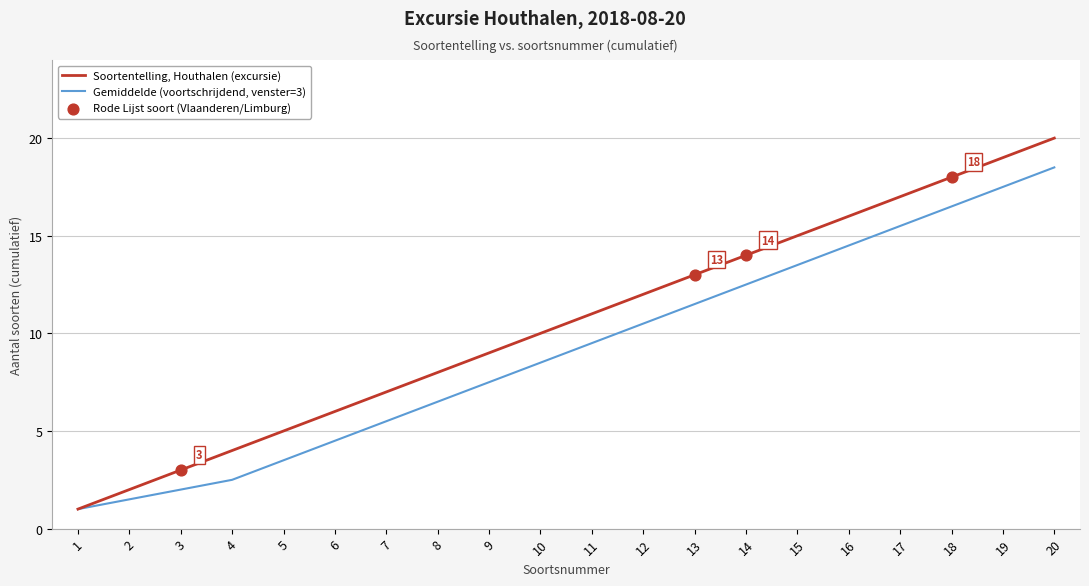

What is the spread (max minus min) of values at 7?

1.5